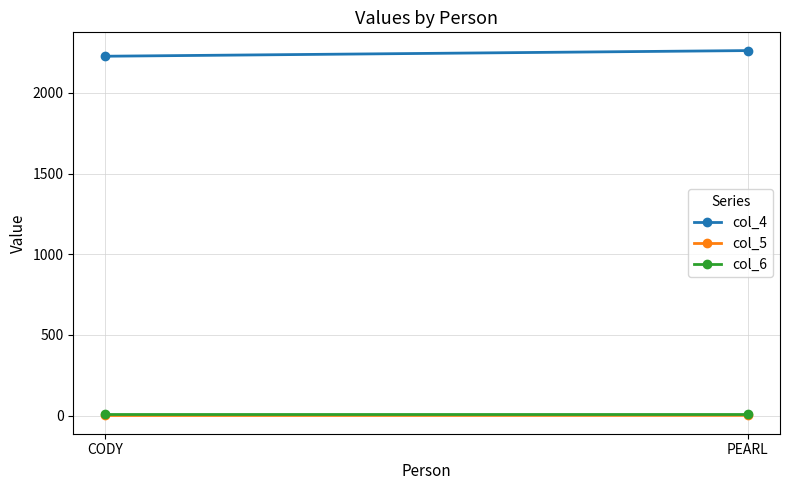

What is the label of the 2nd point from the left?

PEARL